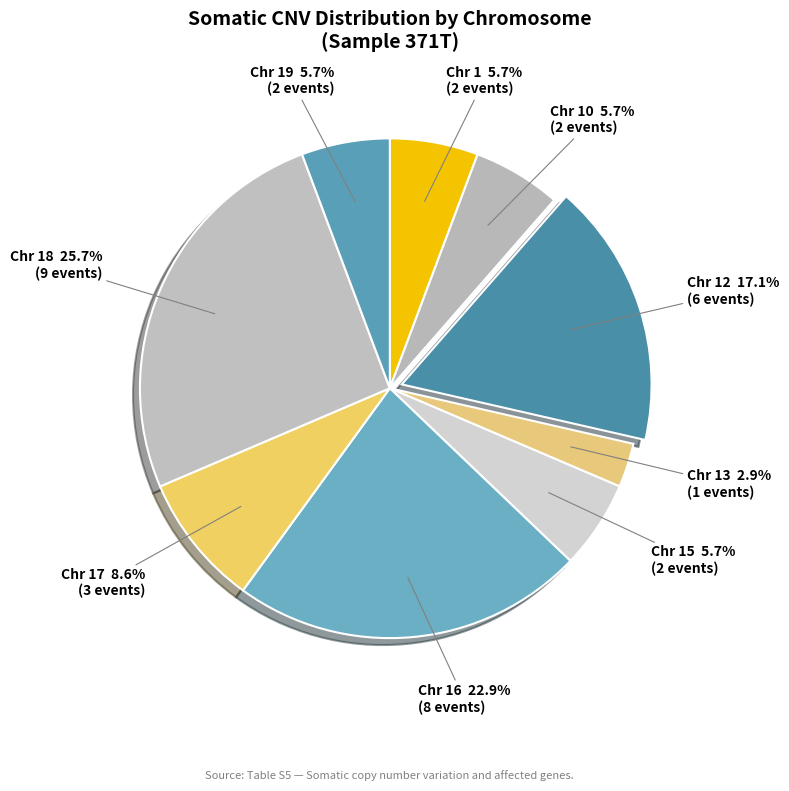

Which slice is the largest?

Chr 18